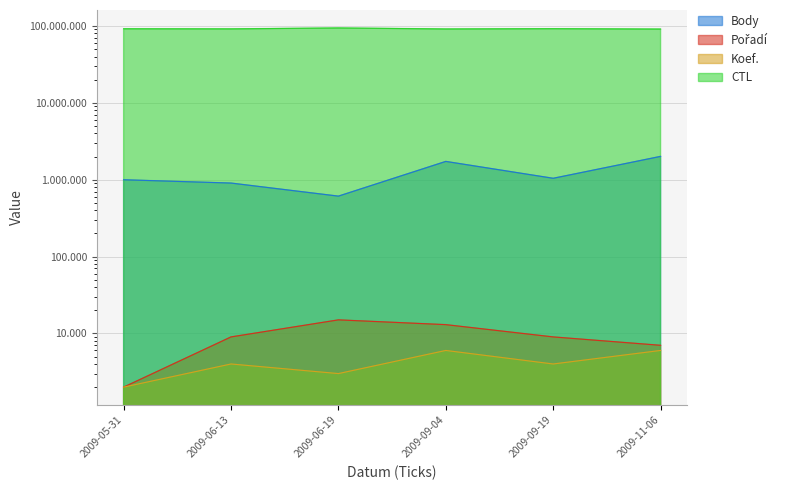

Which series has the largest total across all categories?

CTL